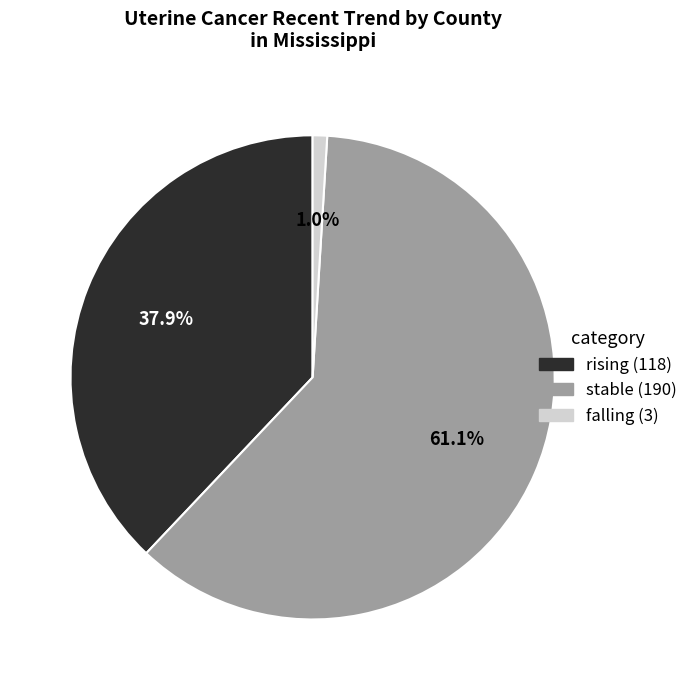

Rank the categories by value from highest to lowest.

stable, rising, falling